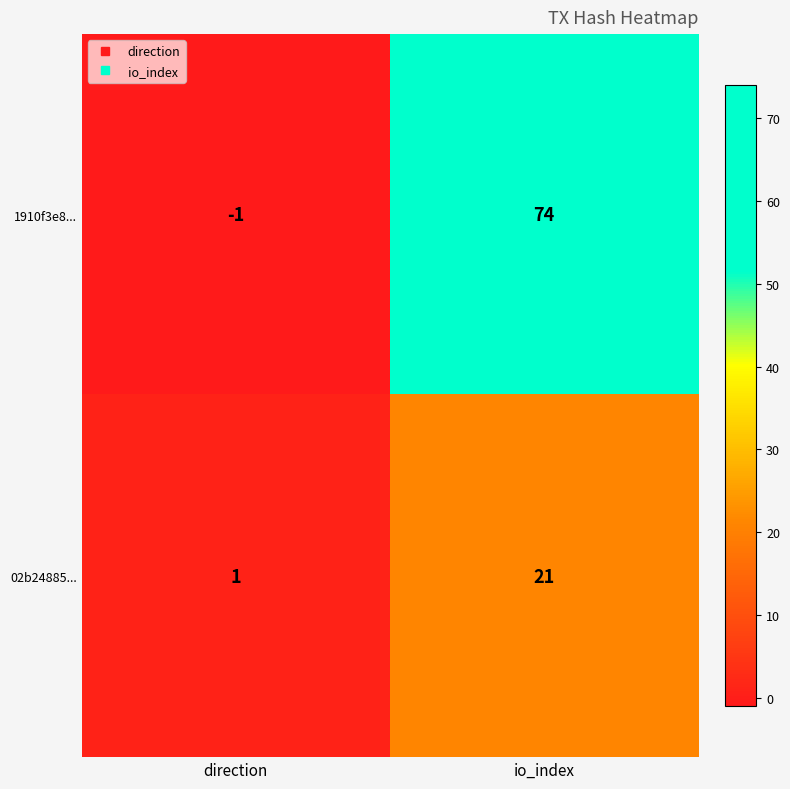

What is the spread (max minus min) of values at direction?

2